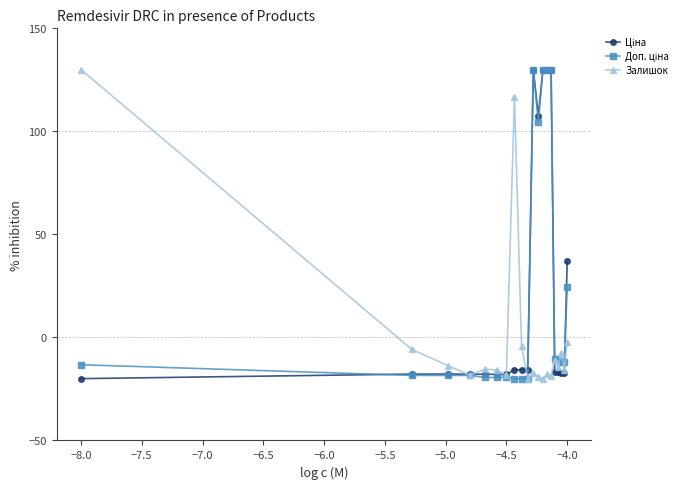

How many values in Залишок are below zero?

18